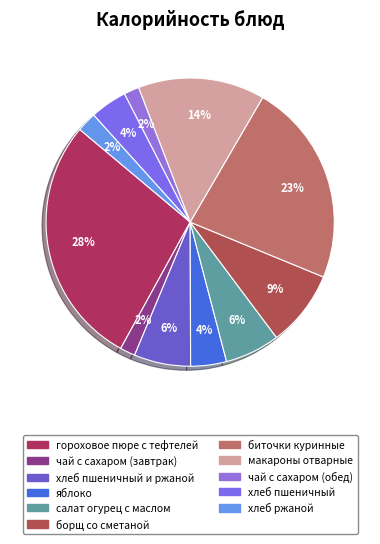

Count the number of slices in the pie.

11